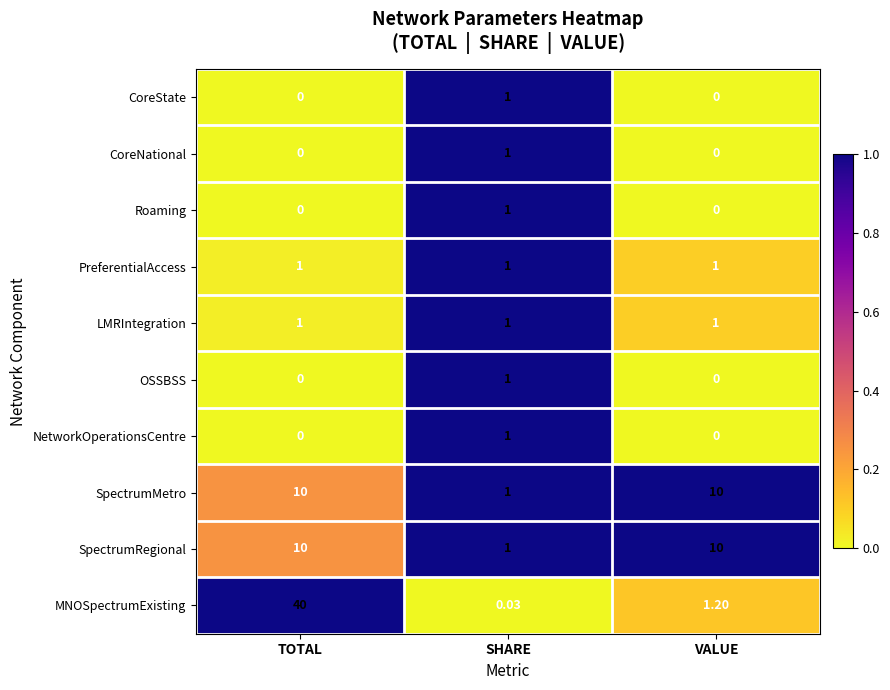

Is the value of Roaming at VALUE greater than the value of MNOSpectrumExisting at TOTAL?

No